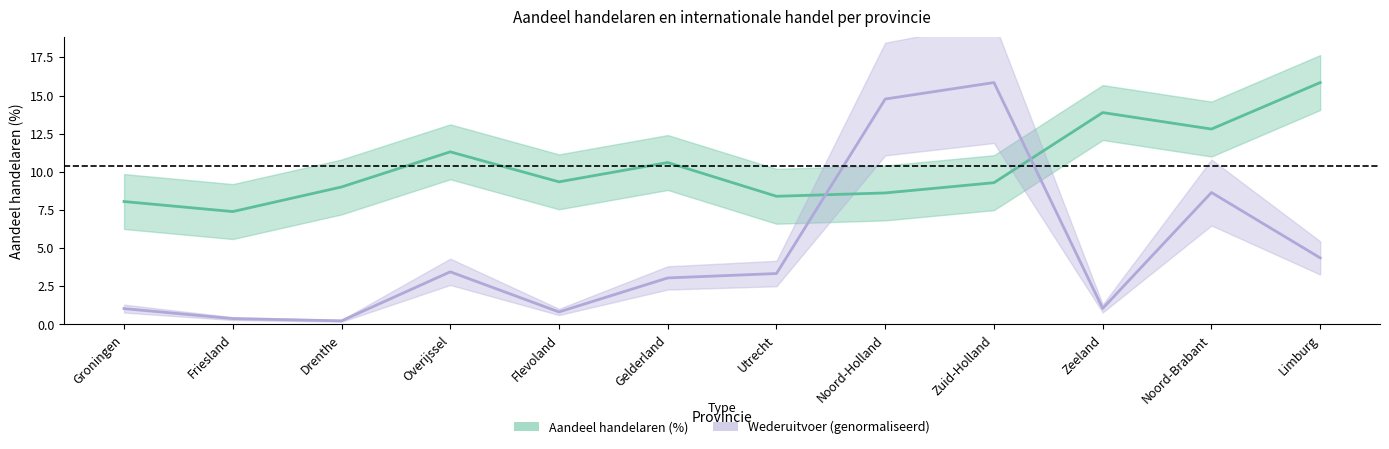

What is the value of the Aandeel handelaren (%) point at the 1st from the left?

8.1